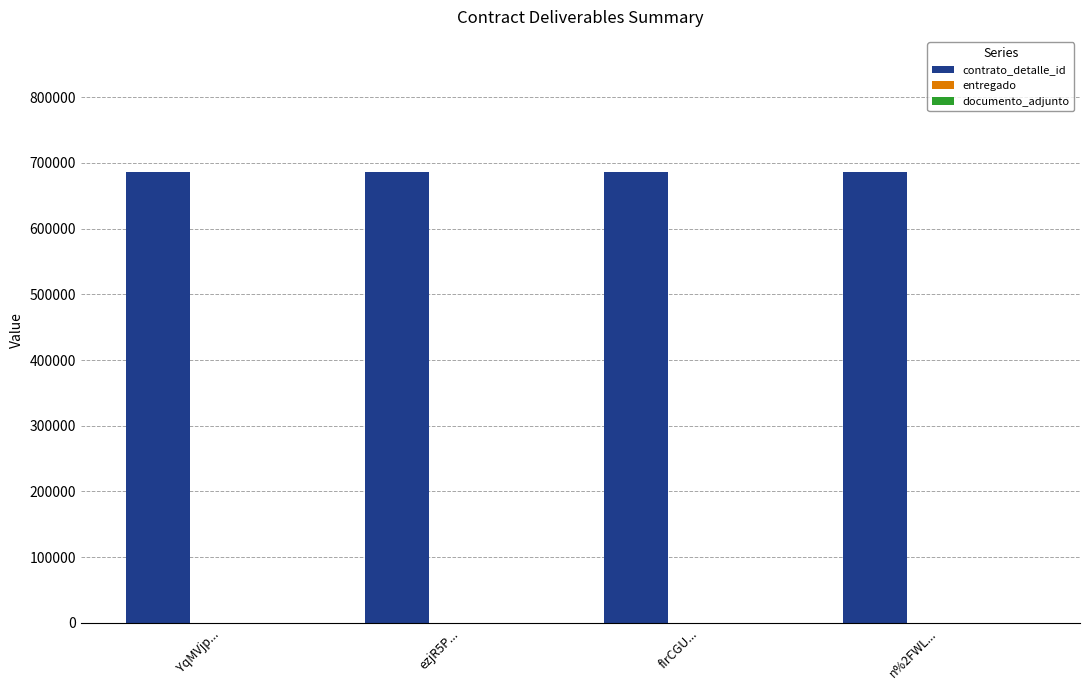

Does the chart contain stacked bars?

No